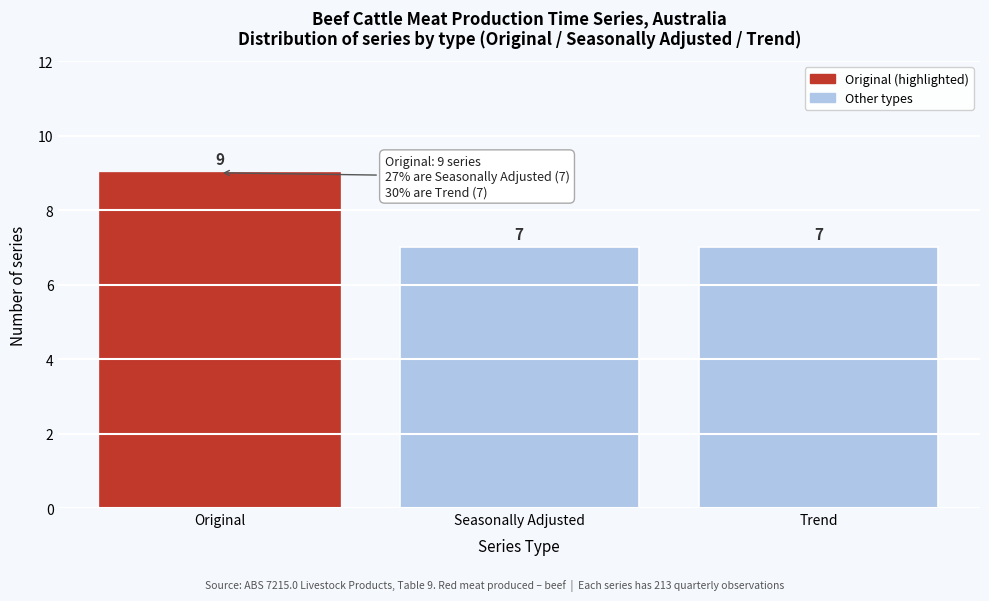

Reading left to right, extract all data points from this chart.

9	7	7